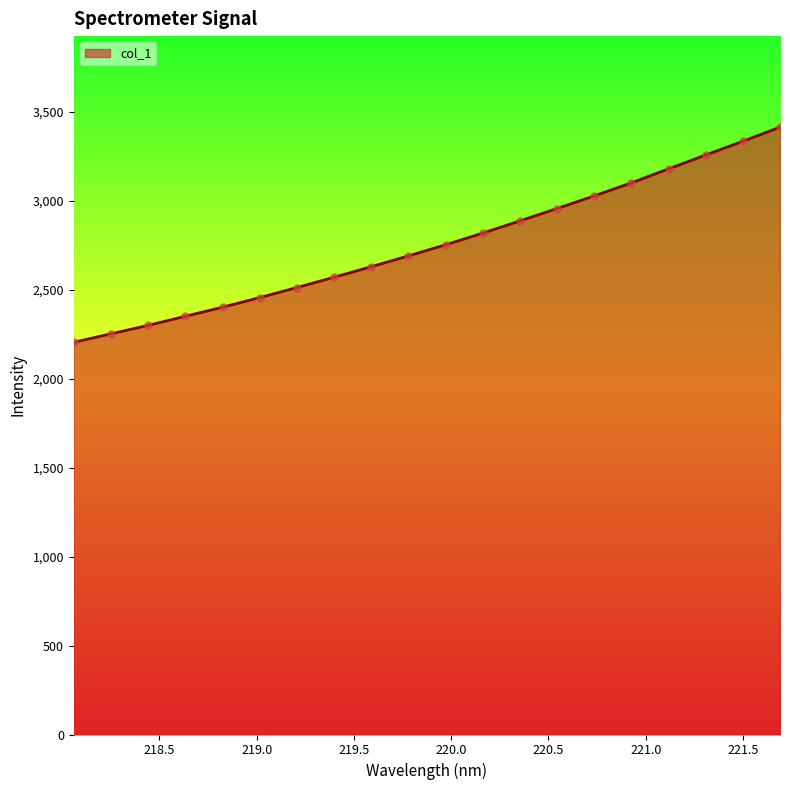

What is the smallest value displayed?

2204.9